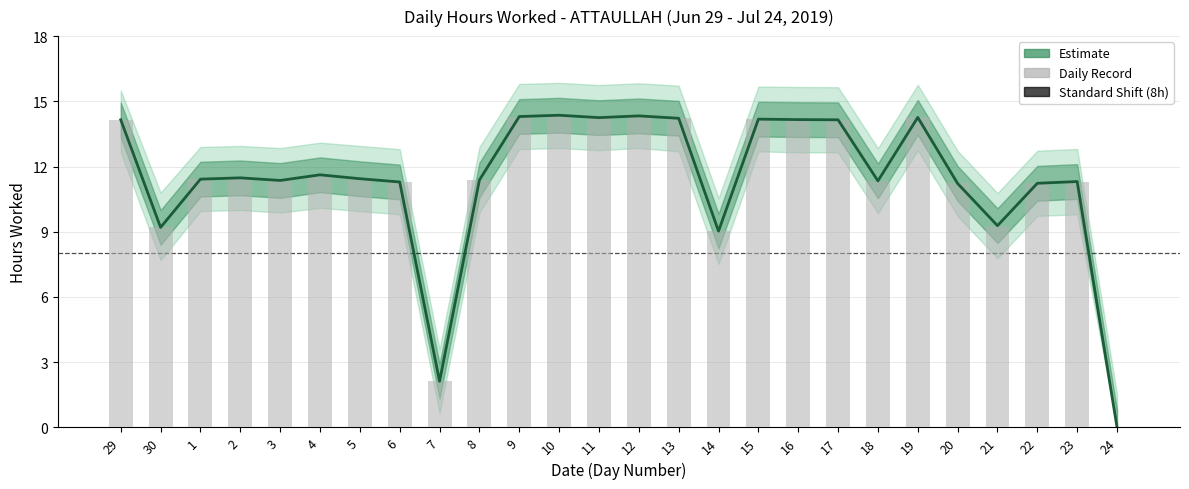

The chart shows a value of 14.2 at 16. True or false?

True